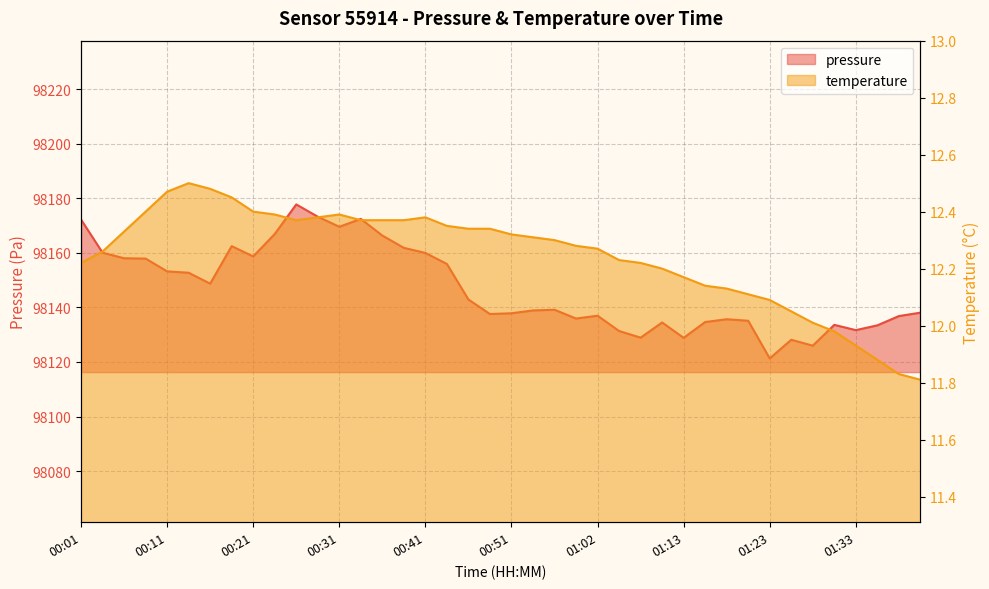

What is the difference between the highest and lowest values at 00:36?

98153.9